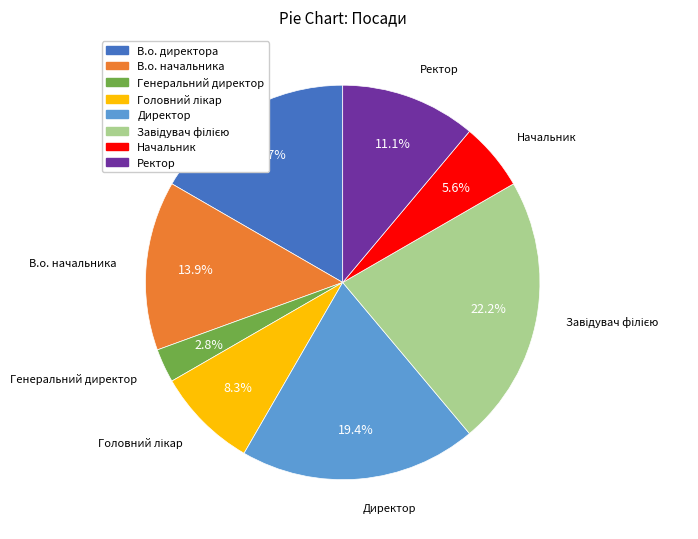

Which slice is the smallest?

Генеральний директор